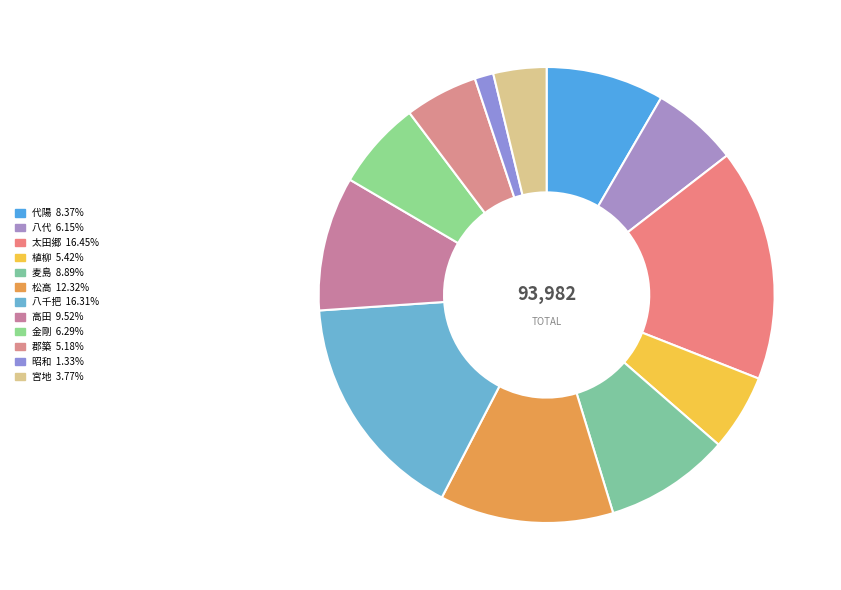

Approximately how many times larger is the value at 高田 compared to 植柳?

1.8